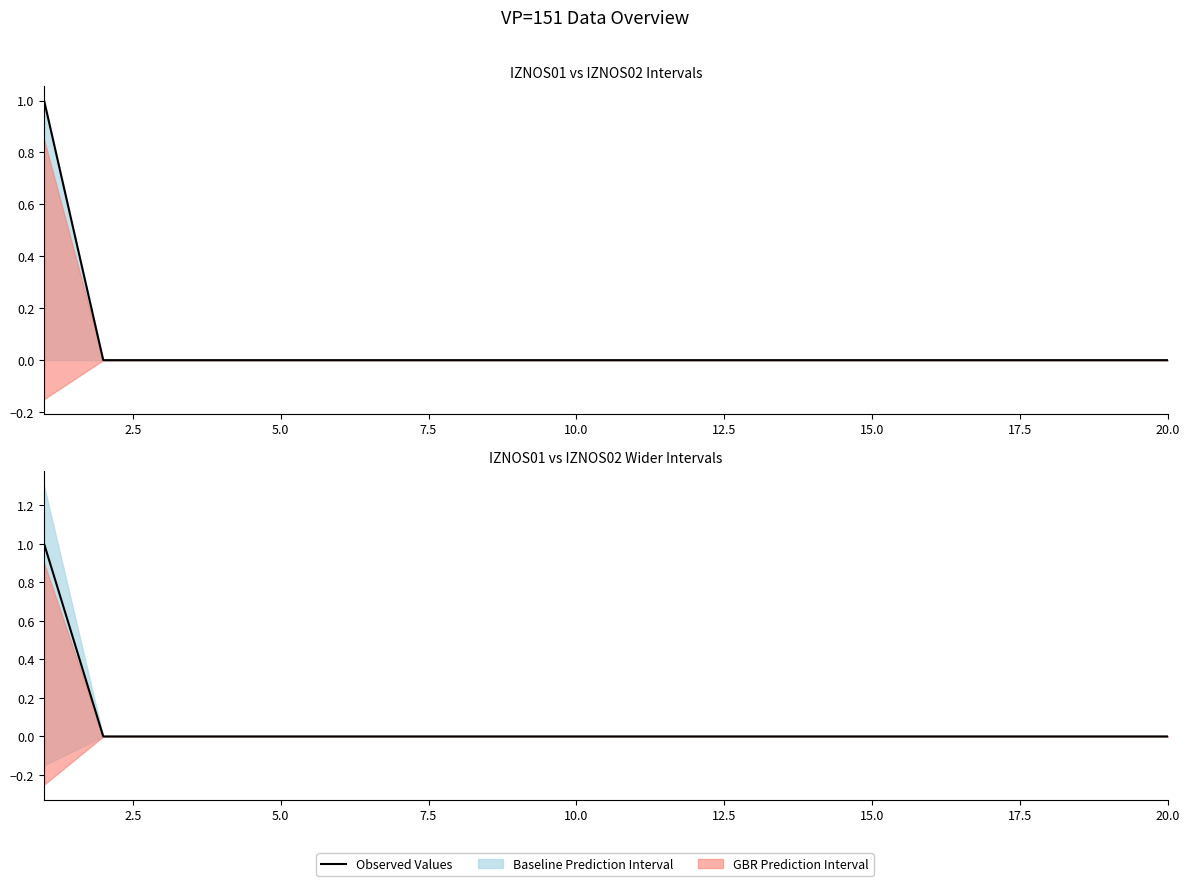

True or false: there are more than 0 points higher than both neighbors.

False